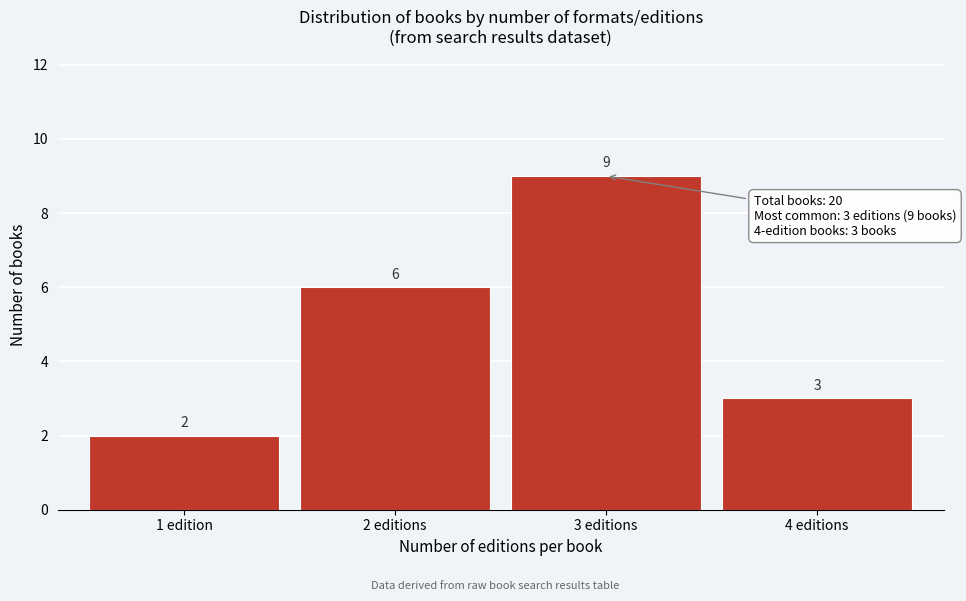

Reading right to left, what are all the values shown in this chart?

4 editions=3	3 editions=9	2 editions=6	1 edition=2